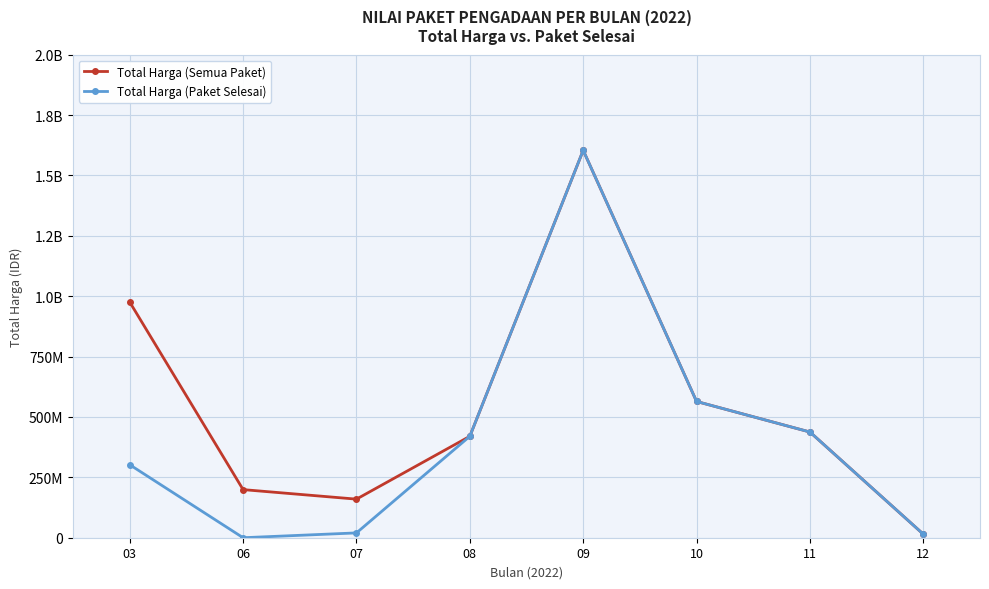

Is this an area chart (filled region under the line)?

No